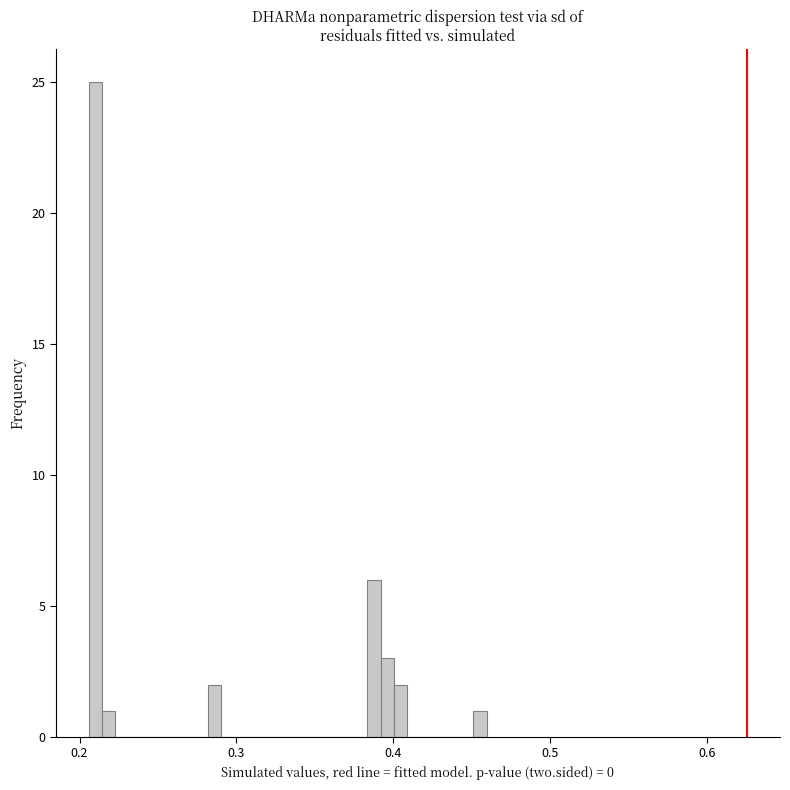

Read against the x-axis, roughly where is the centre of the tallest bar?

0.21